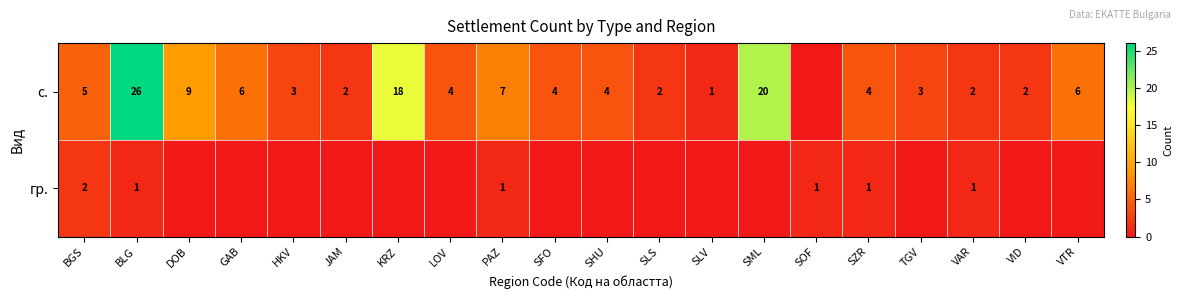

What is the difference between the highest and lowest values at BGS?

3